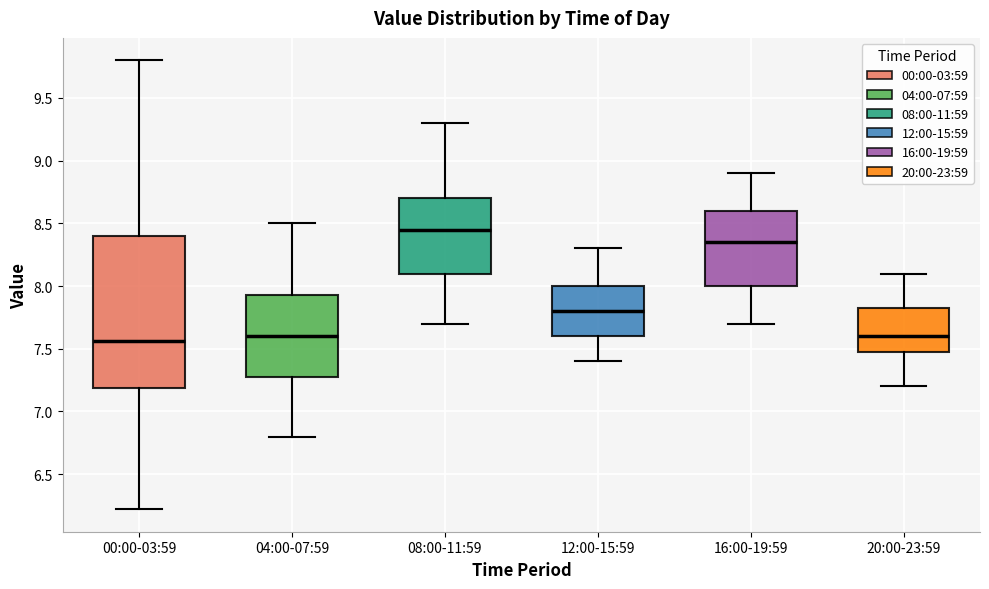

Reading left to right, read every box against the y-axis: the position of its median line, the range the box covers, and the ends of its whiskers. The values are not printed on the chart, so give them approximately, as read against the axis.

00:00-03:59: median 7.55, box 7.20 to 8.40, whiskers 6.20 to 9.80
04:00-07:59: median 7.60, box 7.30 to 7.95, whiskers 6.80 to 8.50
08:00-11:59: median 8.45, box 8.10 to 8.70, whiskers 7.70 to 9.30
12:00-15:59: median 7.80, box 7.60 to 8.00, whiskers 7.40 to 8.30
16:00-19:59: median 8.35, box 8.00 to 8.60, whiskers 7.70 to 8.90
20:00-23:59: median 7.60, box 7.50 to 7.85, whiskers 7.20 to 8.10